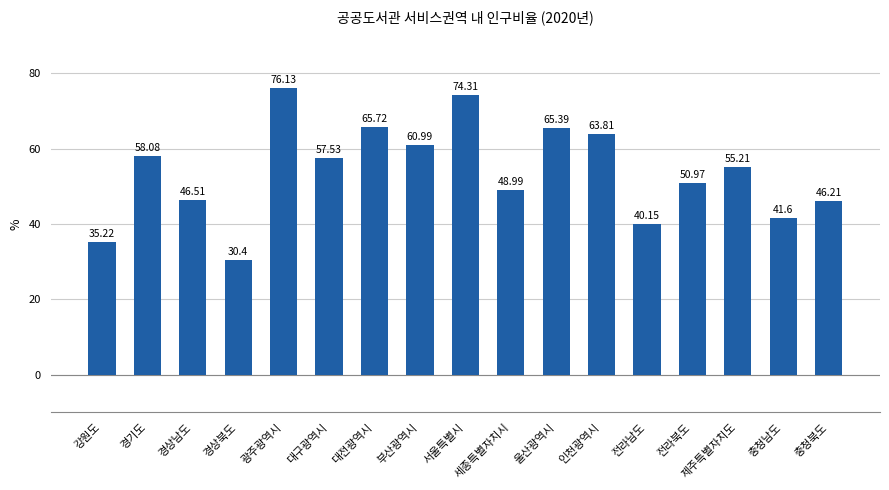

Which label corresponds to the largest value in the chart?

광주광역시